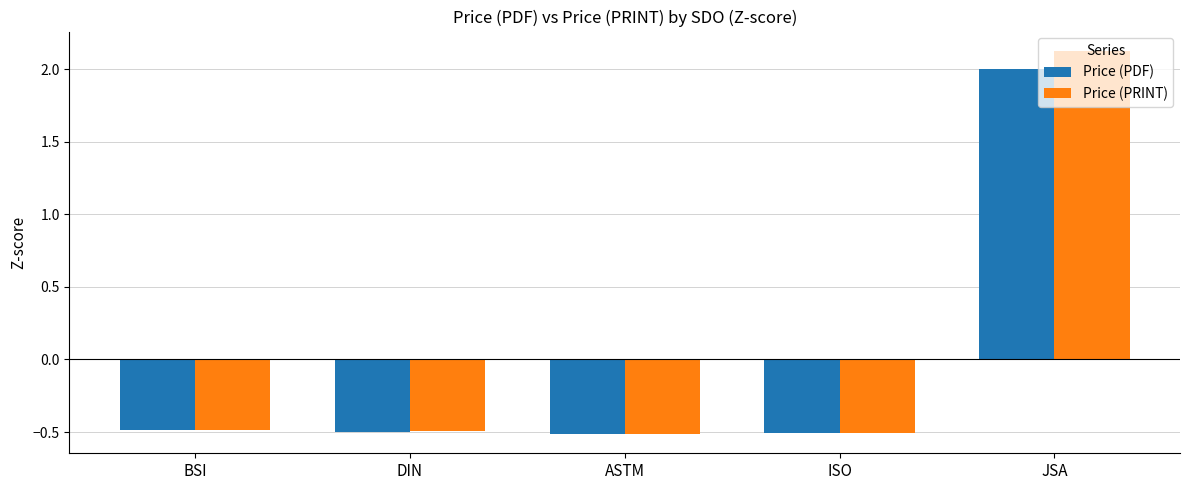

What is the minimum value shown in the chart?

-0.5